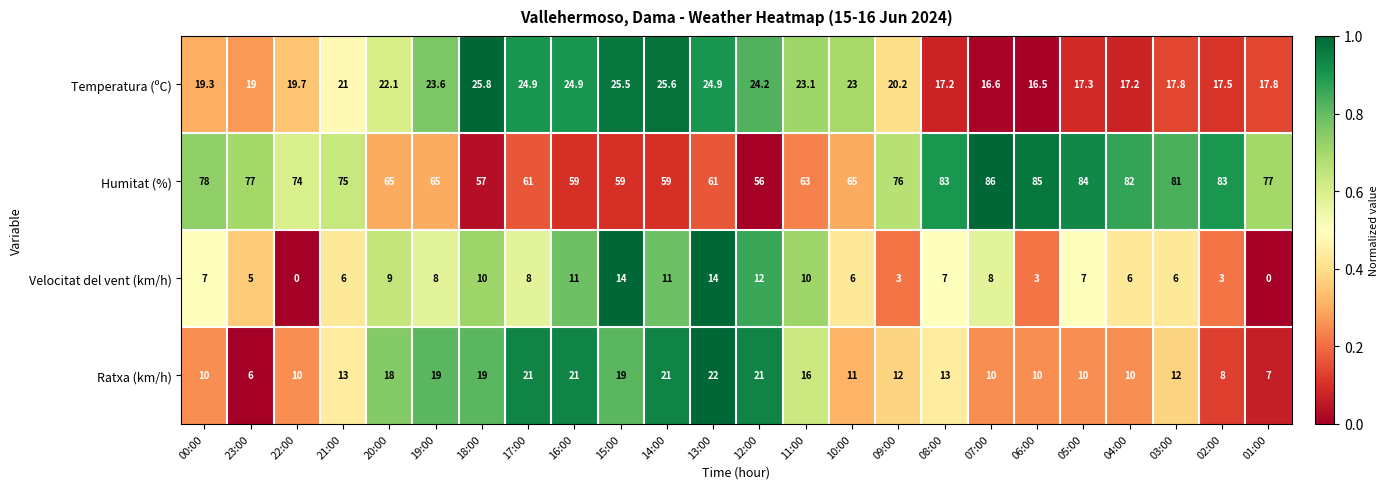

Which series has the largest total across all categories?

Humitat (%)